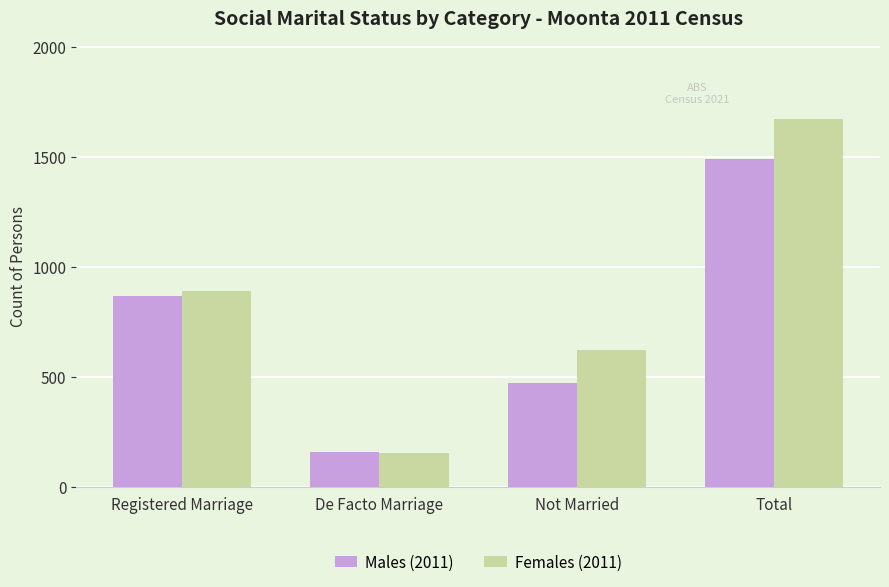

Which category has the lowest value across all series?

De Facto Marriage